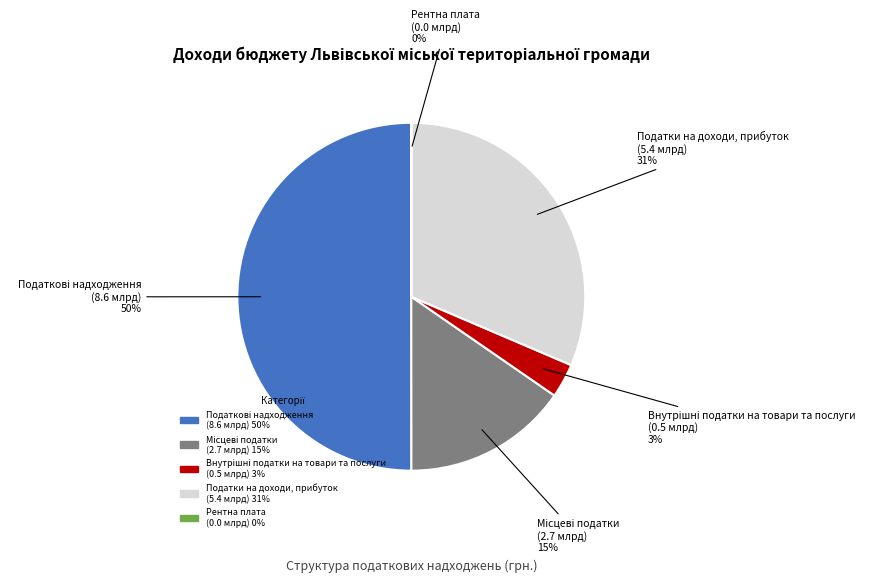

To the nearest percent, what is the average slice percentage?

20%